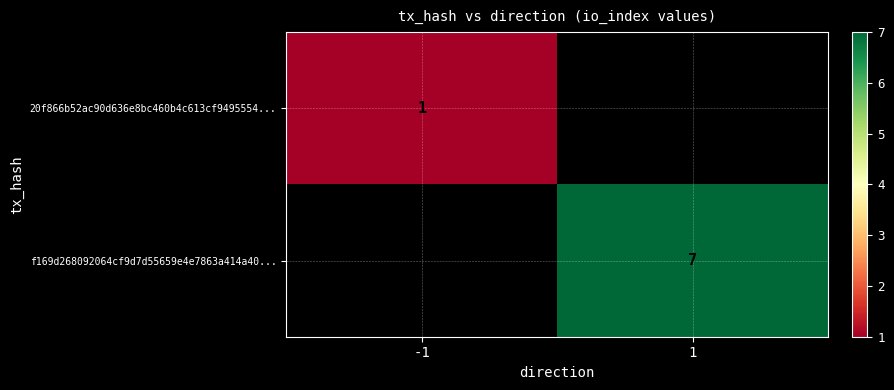

Count the number of data series in this chart.

2